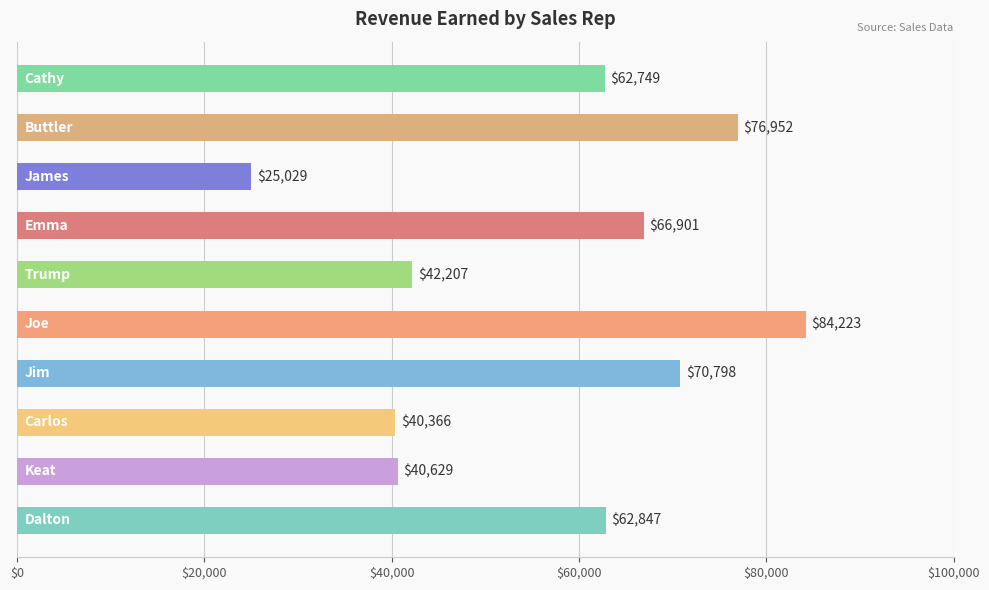

How many data points are less than 62847?

5